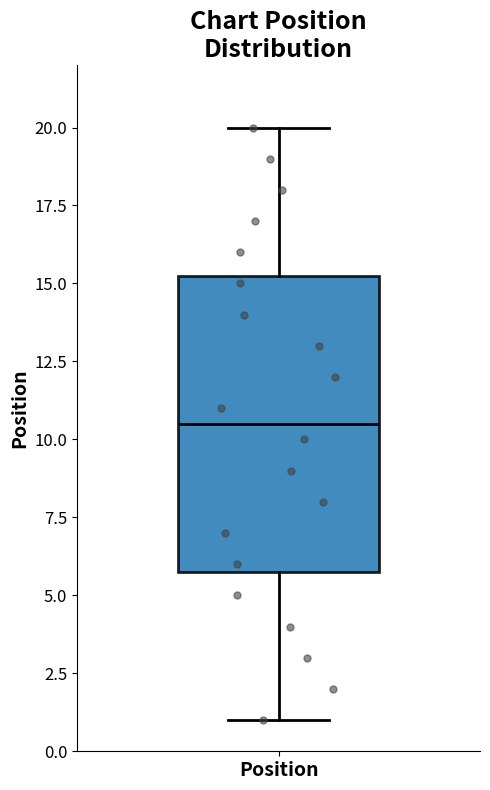

Transcribe this box plot: give where the median line is, the range the box spans, and where the two whiskers end, as read against the y-axis. The values are not printed on the chart, so give them approximately, as read against the axis.

median 10.5, box 6.0 to 15.5, whiskers 1.0 to 20.0